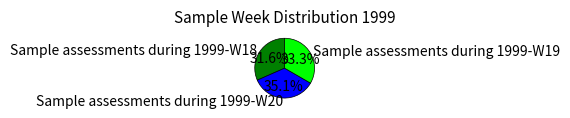

Combined, what portion of the pie is Sample assessments during 1999-W19 and Sample assessments during 1999-W18?

64.9%